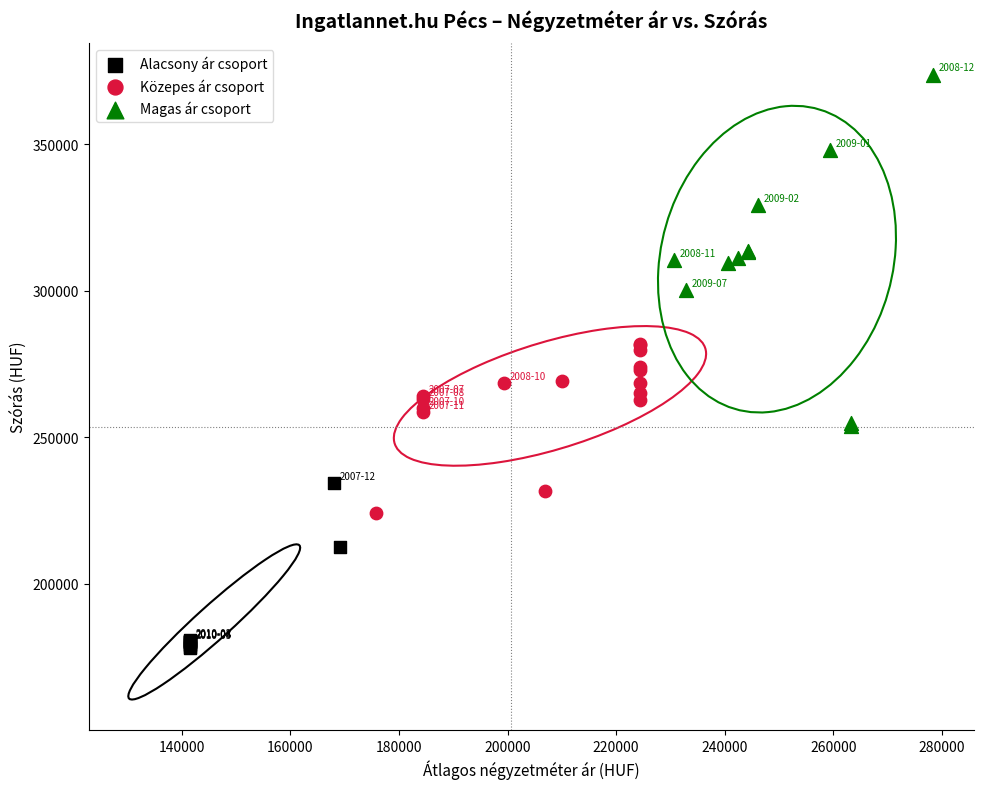

Which series contains the highest Y value?

Magas ár csoport